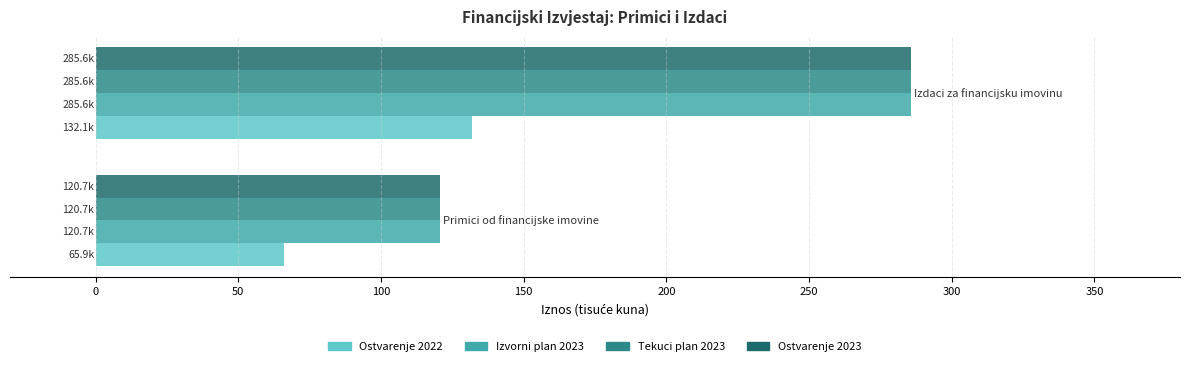

What is the sum of all Izvorni plan 2023 values?

406.3